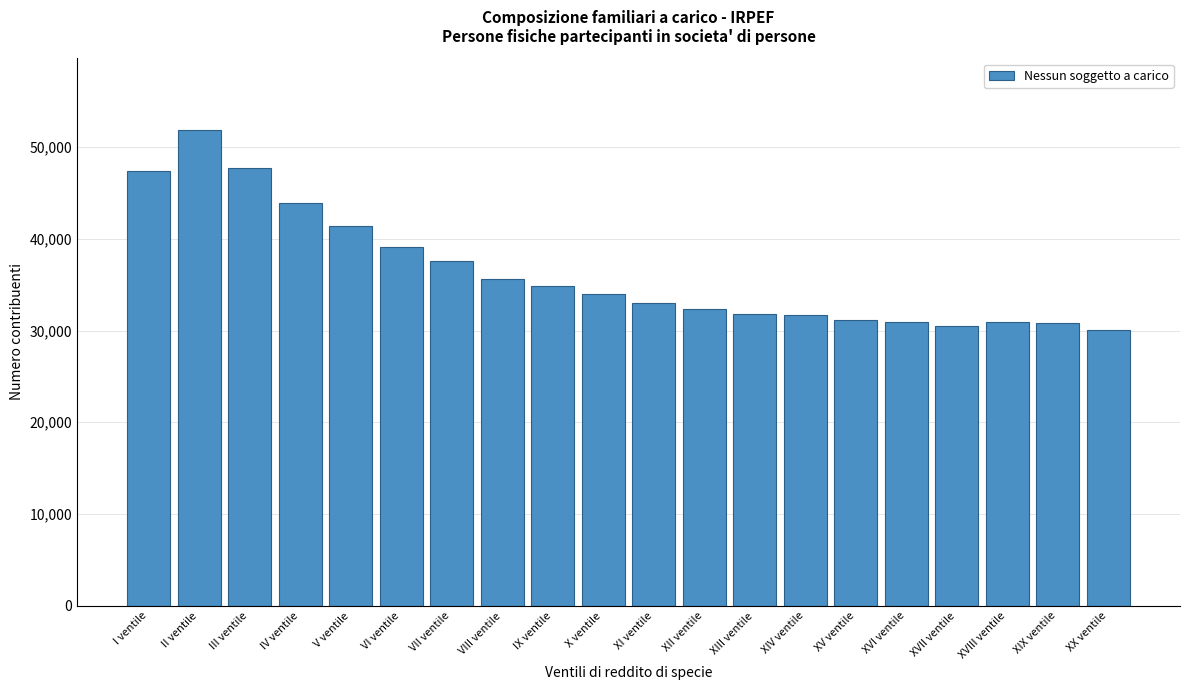

True or false: the data shows 8395 at IX ventile.

False